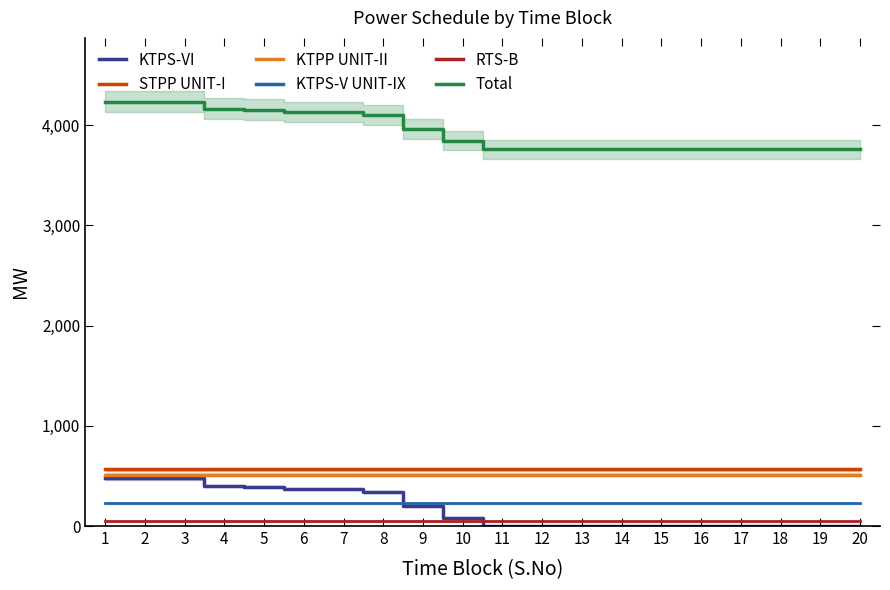

Does the chart have visible grid lines?

No